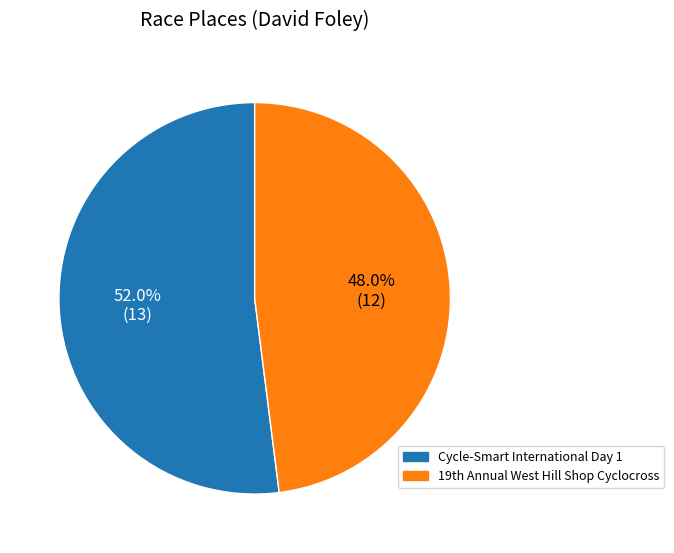

What is the largest slice in the pie chart?

Cycle-Smart International Day 1